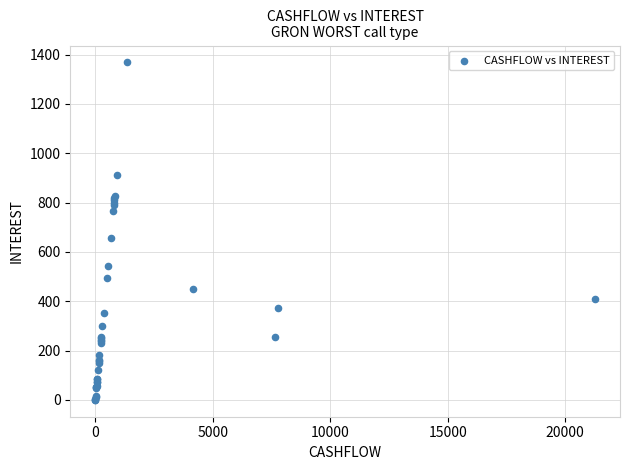

What Y value in the scatter plot is closest to 684?

656.6